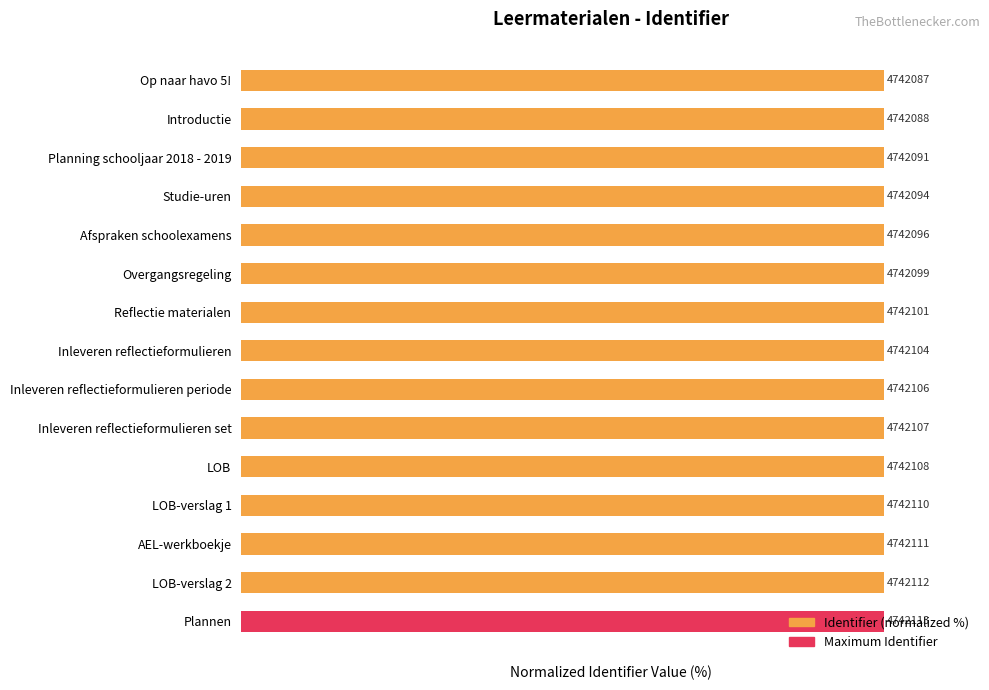

Between Studie-uren and LOB-verslag 1, which is larger?

LOB-verslag 1